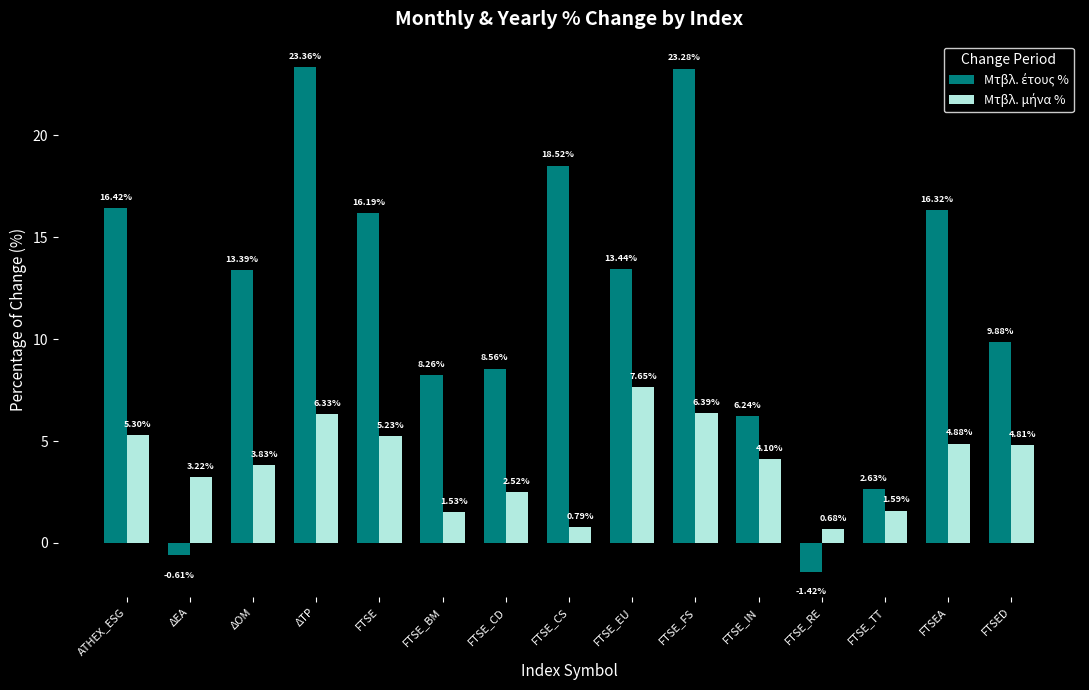

Which label corresponds to the largest value in the chart?

ΔΤΡ